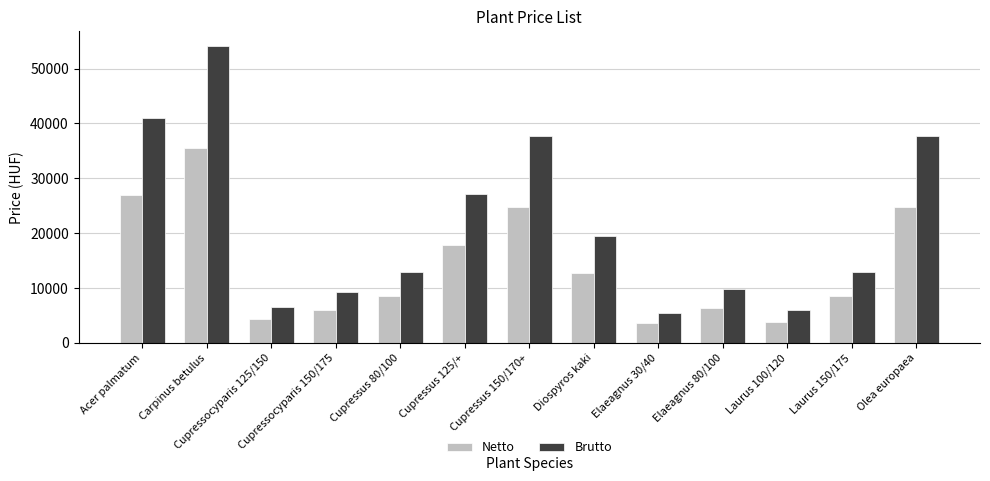

At how many categories does at least one series exceed 32527?

4